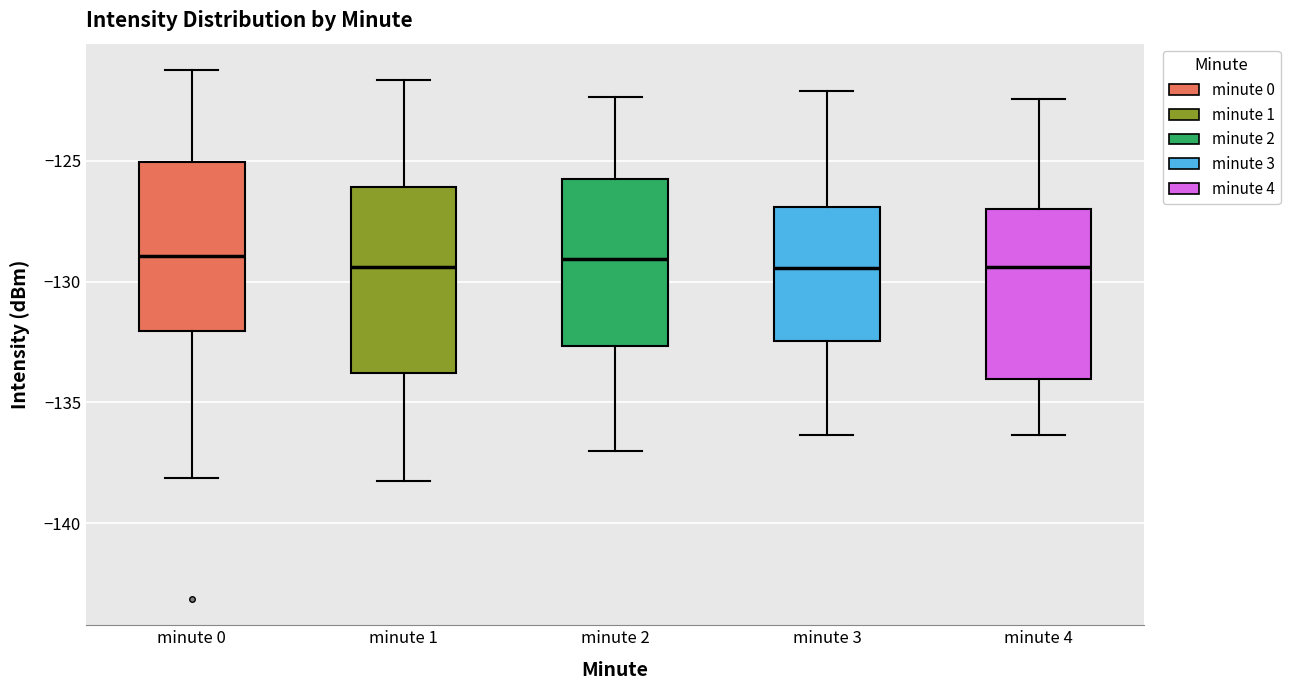

Where is the upper edge of the box for minute 3 on the y-axis? The values are not printed on the chart, so give them approximately, as read against the axis.

-127.0